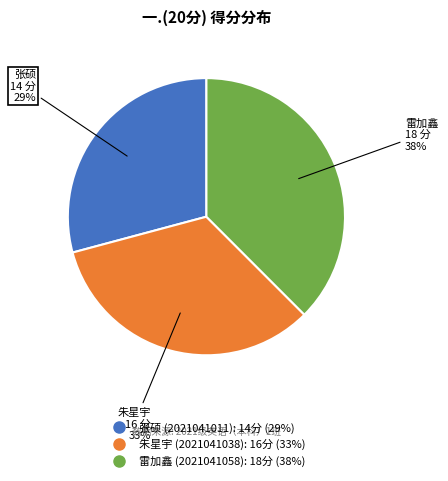

Is there any slice that represents more than half of the pie?

No